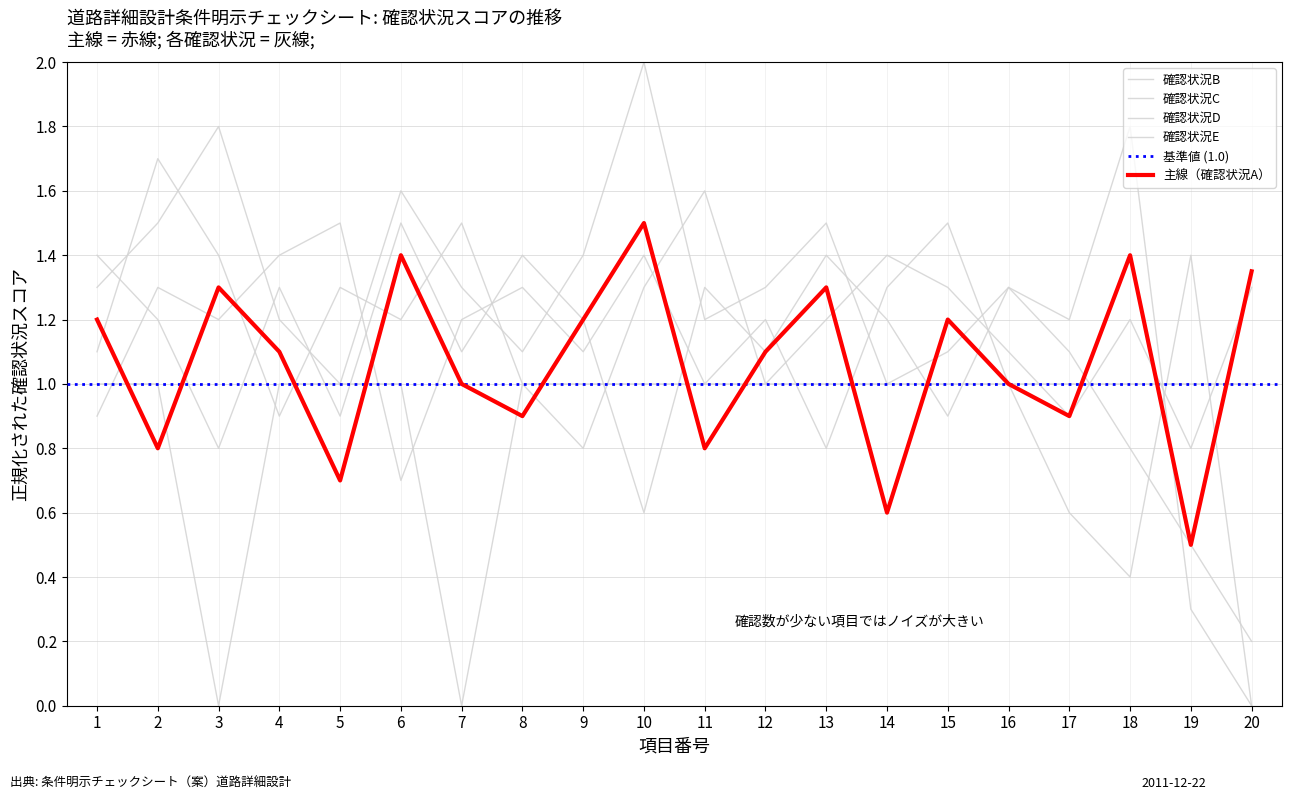

True or false: 確認状況D has a value of 1.8 at 3.

False